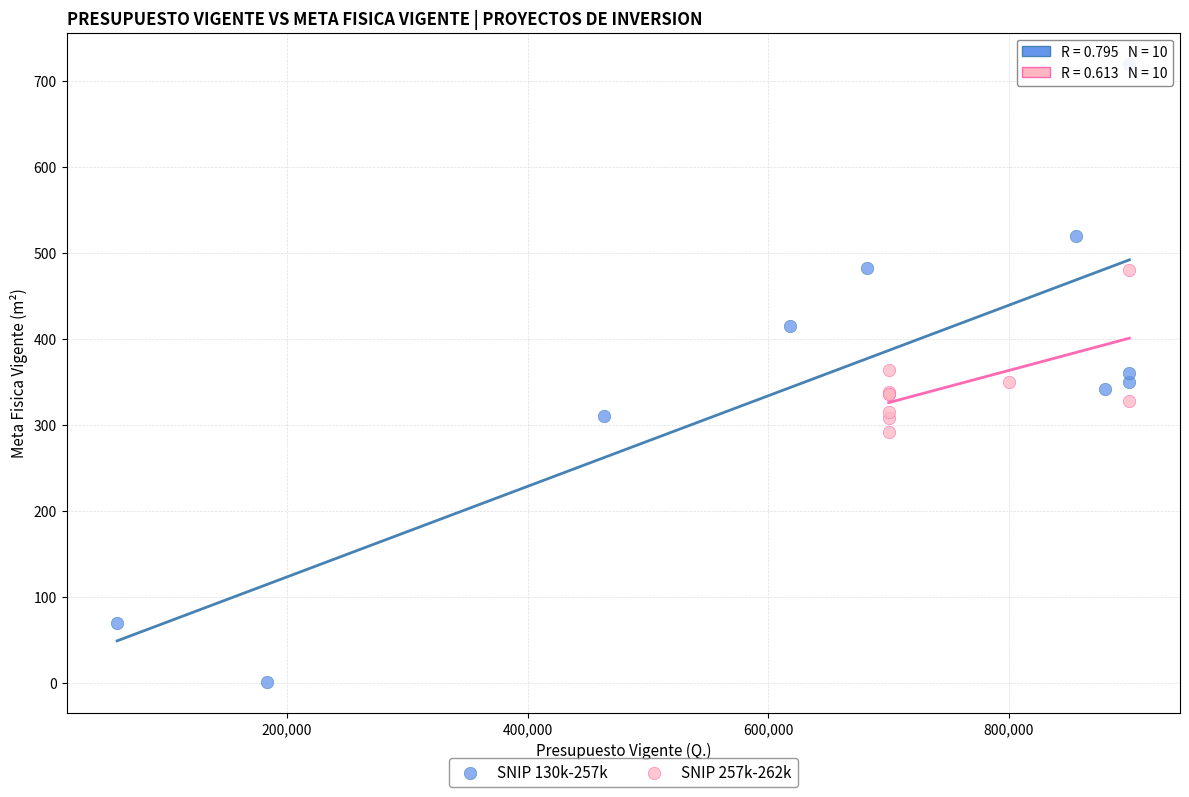

What are all the series names shown in the legend?

SNIP 130k-257k, SNIP 257k-262k